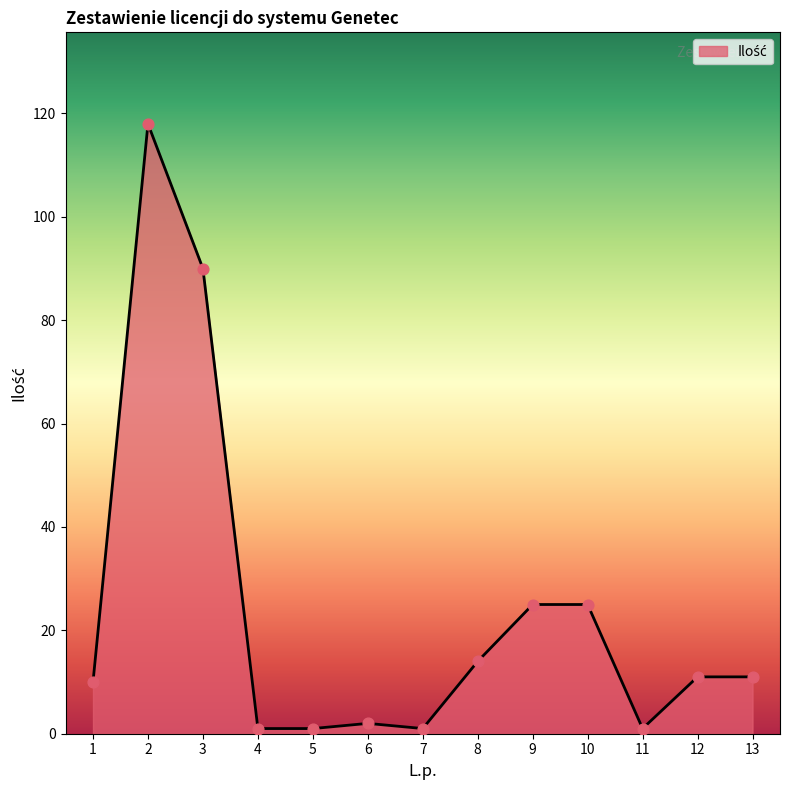

What is the change in value from 7 to 13?

+10